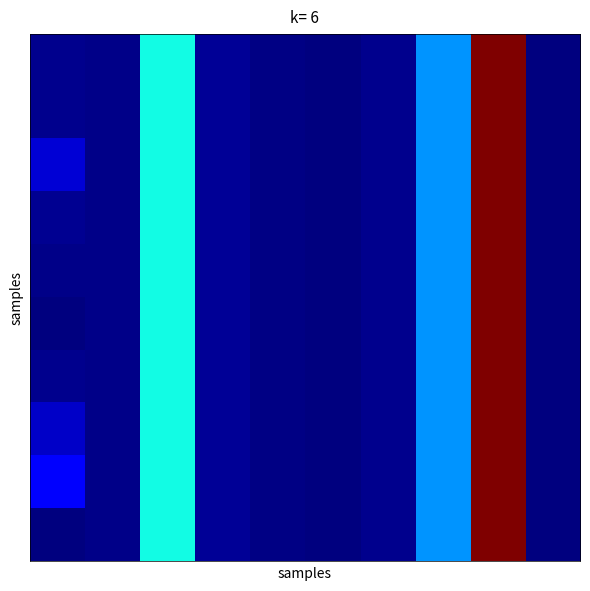

Count the number of categories in the chart.

10